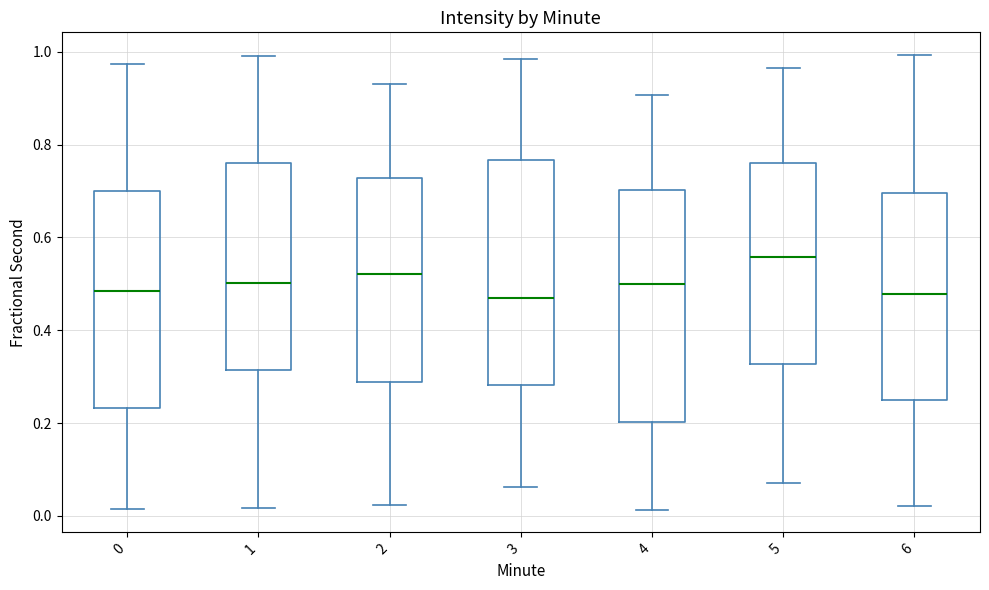

Reading left to right, transcribe this box plot: for each box, give where its median line is, the range the box spans, and where its two whiskers end, as read against the y-axis. The values are not printed on the chart, so give them approximately, as read against the axis.

0: median 0.48, box 0.24 to 0.70, whiskers 0.02 to 0.98
1: median 0.50, box 0.32 to 0.76, whiskers 0.02 to 1.00
2: median 0.52, box 0.28 to 0.72, whiskers 0.02 to 0.94
3: median 0.48, box 0.28 to 0.76, whiskers 0.06 to 0.98
4: median 0.50, box 0.20 to 0.70, whiskers 0.02 to 0.90
5: median 0.56, box 0.32 to 0.76, whiskers 0.08 to 0.96
6: median 0.48, box 0.24 to 0.70, whiskers 0.02 to 1.00